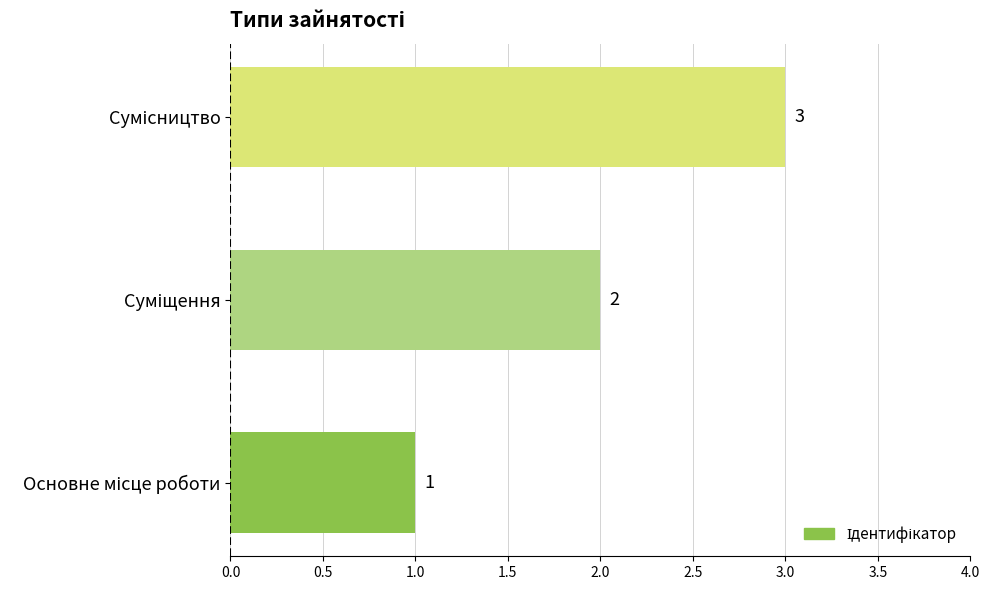

How many values are between 1 and 3?

3